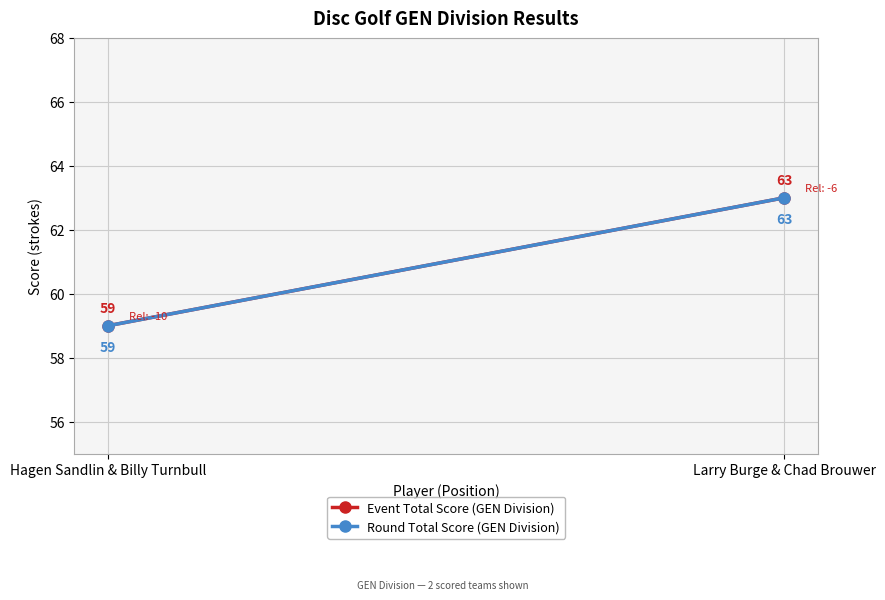

What is the difference between the Event Total Score (GEN Division) values at Larry Burge & Chad Brouwer and Hagen Sandlin & Billy Turnbull?

4